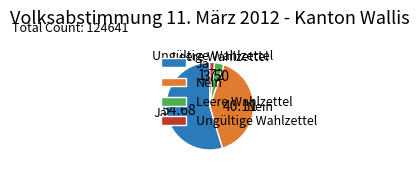

How many segments does this pie chart have?

4